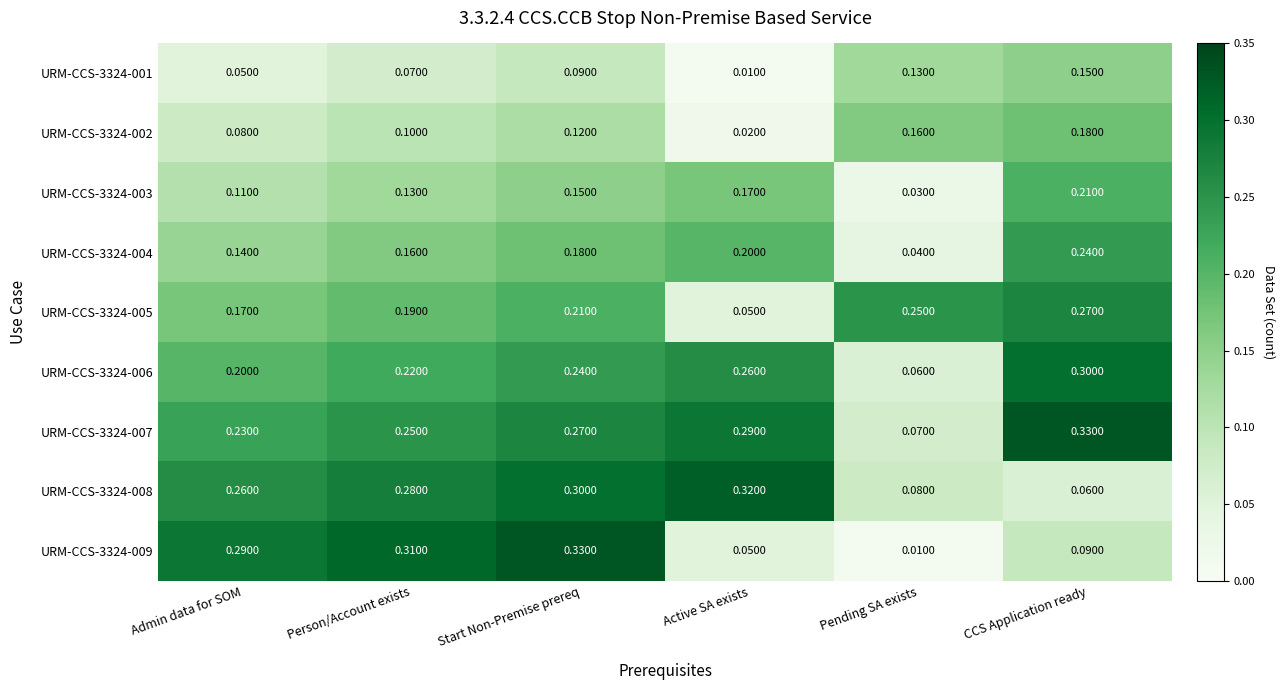

Where is URM-CCS-3324-004 nearest to the value 0?

Pending SA exists